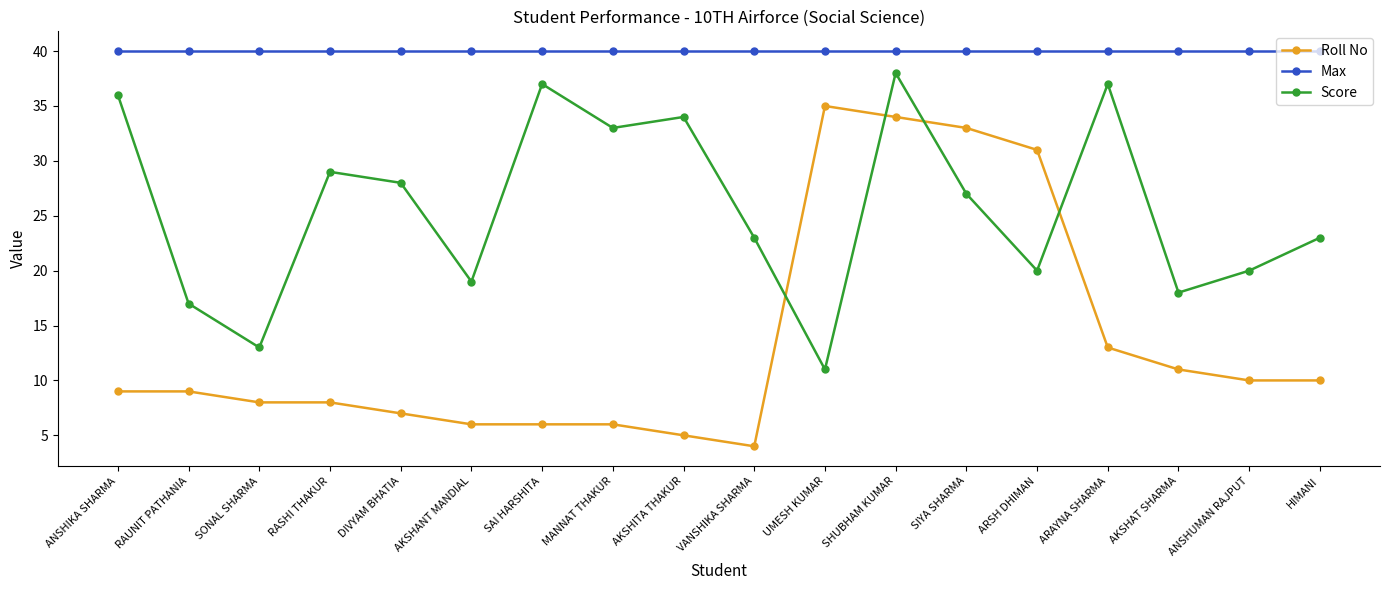

At which category does Score reach its first local peak?

RASHI THAKUR